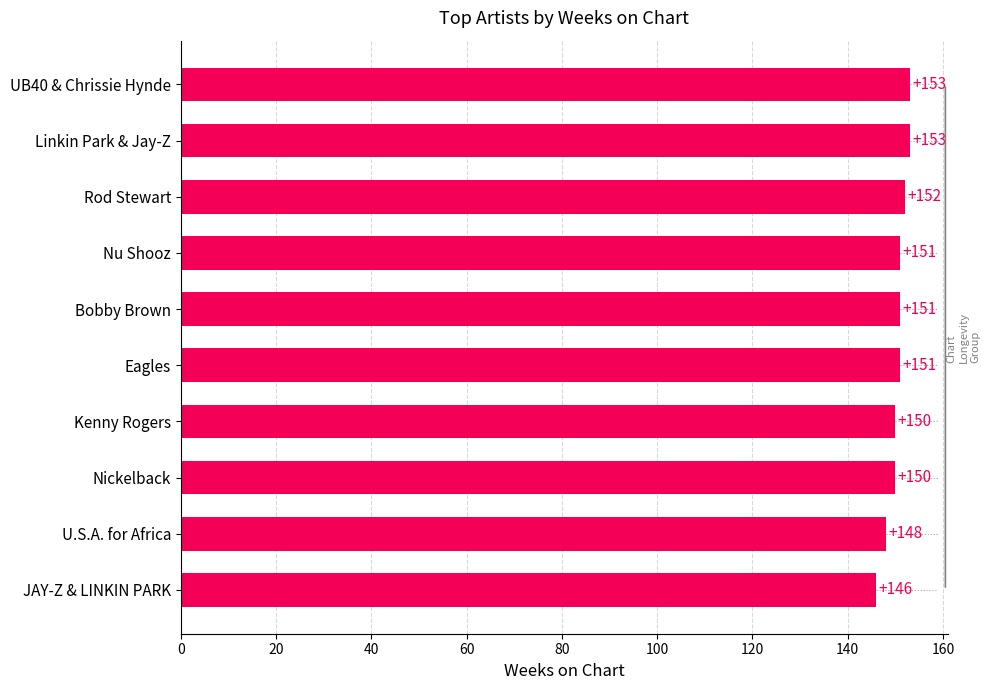

True or false: the data shows 73 at Linkin Park & Jay-Z.

False